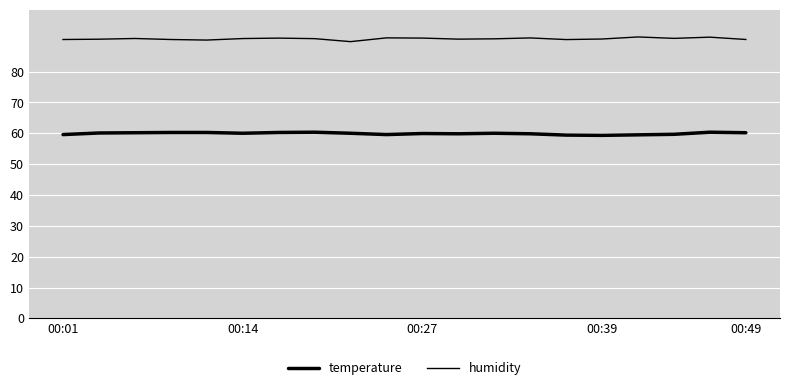

Which series has the largest total across all categories?

humidity